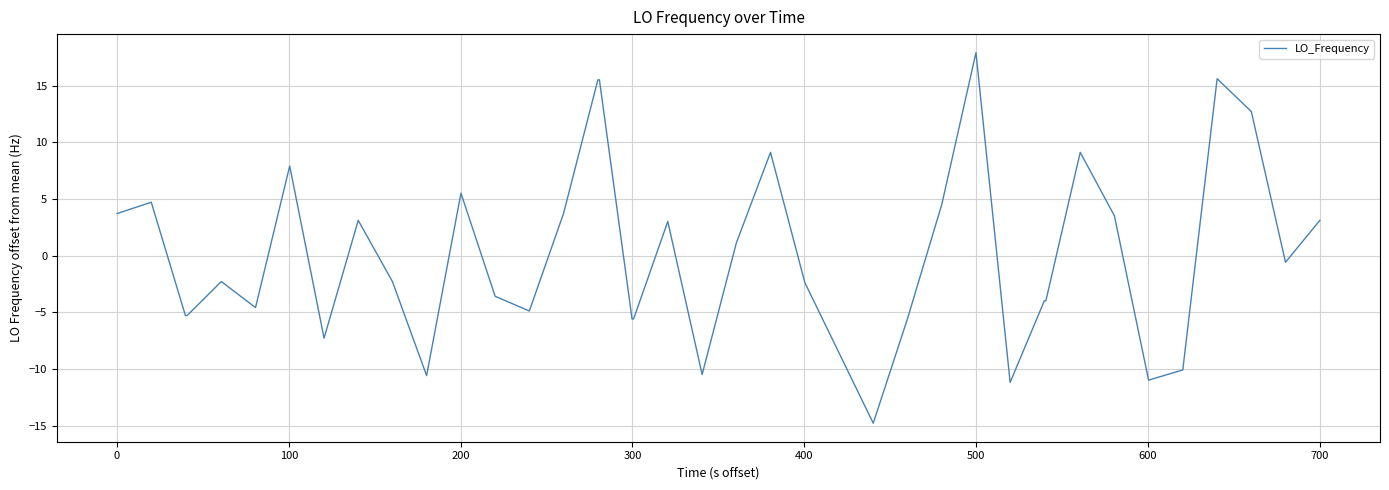

What is the smallest value displayed?

-14.8